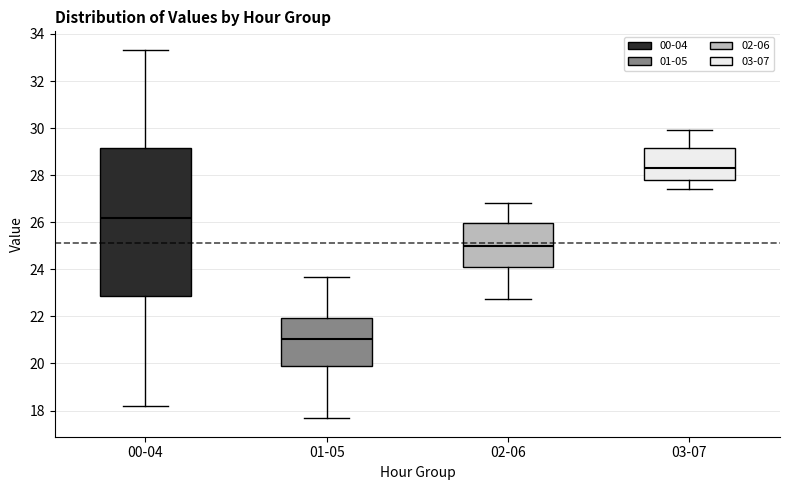

Comparing the boxes themselves (not the whiskers), which one is the tallest?

00-04